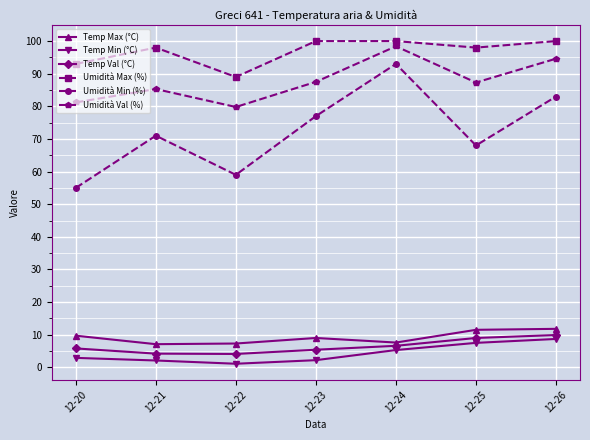

True or false: Umidità Min (%) and Temp Max (°C) intersect in this chart.

False